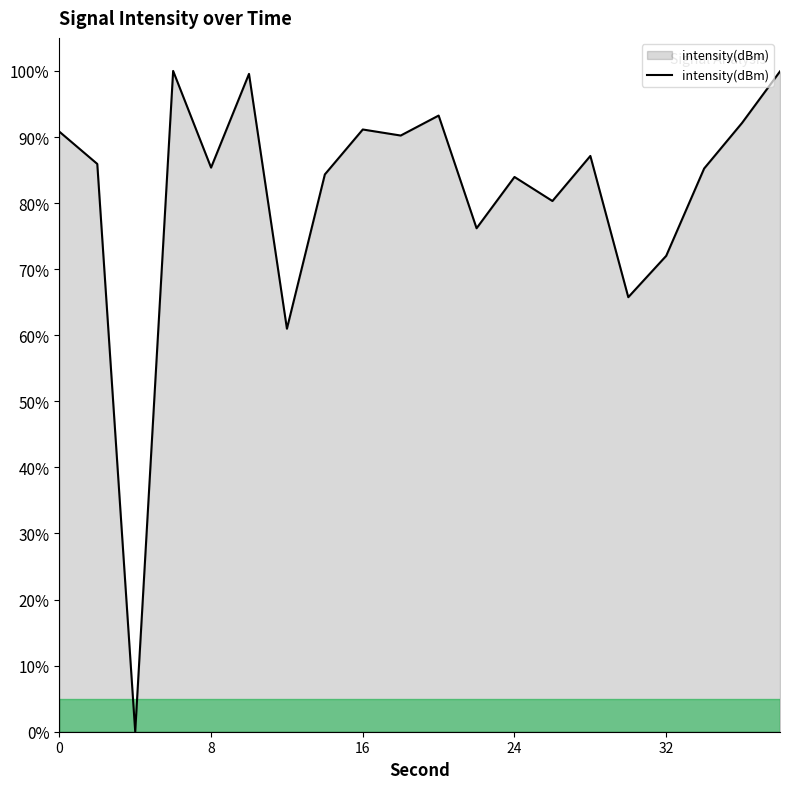

What is the maximum value shown in the chart?

100.0